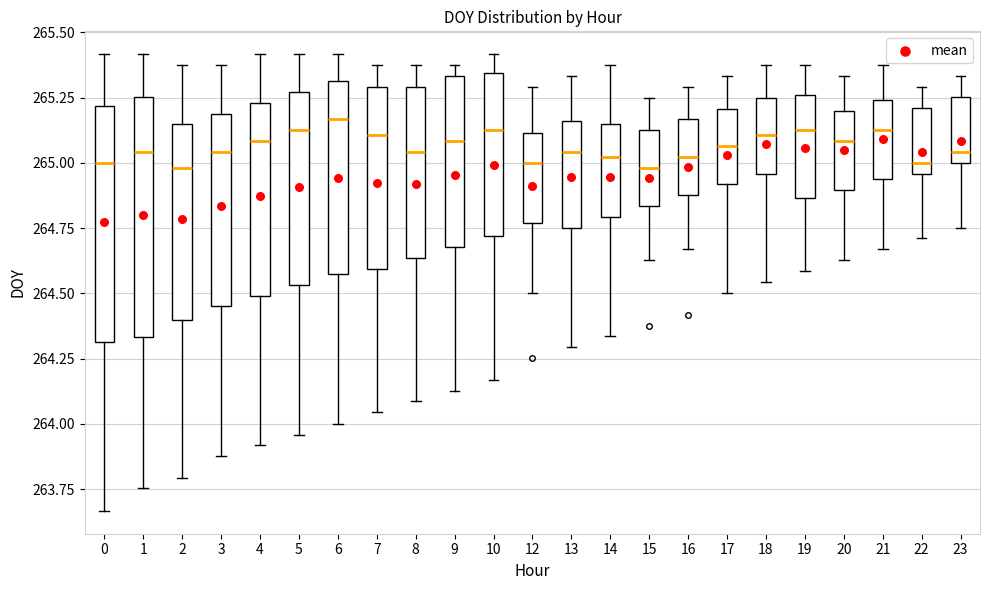

Reading left to right, read every box against the y-axis: the position of its median line, the range the box covers, and the ends of its whiskers. The values are not printed on the chart, so give them approximately, as read against the axis.

0: median 265.00, box 264.30 to 265.20, whiskers 263.65 to 265.40
1: median 265.05, box 264.35 to 265.25, whiskers 263.75 to 265.40
2: median 265.00, box 264.40 to 265.15, whiskers 263.80 to 265.40
3: median 265.05, box 264.45 to 265.20, whiskers 263.90 to 265.40
4: median 265.10, box 264.50 to 265.25, whiskers 263.90 to 265.40
5: median 265.15, box 264.55 to 265.25, whiskers 263.95 to 265.40
6: median 265.15, box 264.55 to 265.30, whiskers 264.00 to 265.40
7: median 265.10, box 264.60 to 265.30, whiskers 264.05 to 265.40
8: median 265.05, box 264.65 to 265.30, whiskers 264.10 to 265.40
9: median 265.10, box 264.70 to 265.35, whiskers 264.15 to 265.40
10: median 265.15, box 264.70 to 265.35, whiskers 264.15 to 265.40
12: median 265.00, box 264.75 to 265.10, whiskers 264.50 to 265.30
13: median 265.05, box 264.75 to 265.15, whiskers 264.30 to 265.35
14: median 265.00, box 264.80 to 265.15, whiskers 264.35 to 265.40
15: median 265.00, box 264.85 to 265.15, whiskers 264.65 to 265.25
16: median 265.00, box 264.90 to 265.15, whiskers 264.65 to 265.30
17: median 265.05, box 264.90 to 265.20, whiskers 264.50 to 265.35
18: median 265.10, box 264.95 to 265.25, whiskers 264.55 to 265.40
19: median 265.15, box 264.85 to 265.25, whiskers 264.60 to 265.40
20: median 265.10, box 264.90 to 265.20, whiskers 264.65 to 265.35
21: median 265.15, box 264.95 to 265.25, whiskers 264.65 to 265.40
22: median 265.00, box 264.95 to 265.20, whiskers 264.70 to 265.30
23: median 265.05, box 265.00 to 265.25, whiskers 264.75 to 265.35